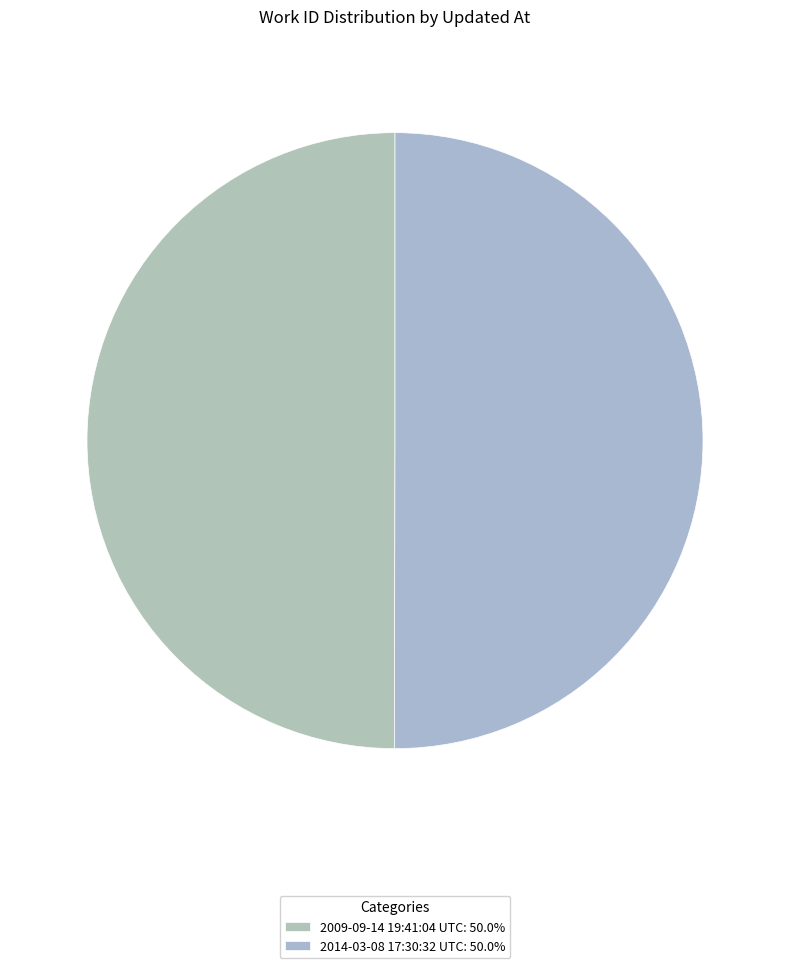

Count the number of slices in the pie.

2